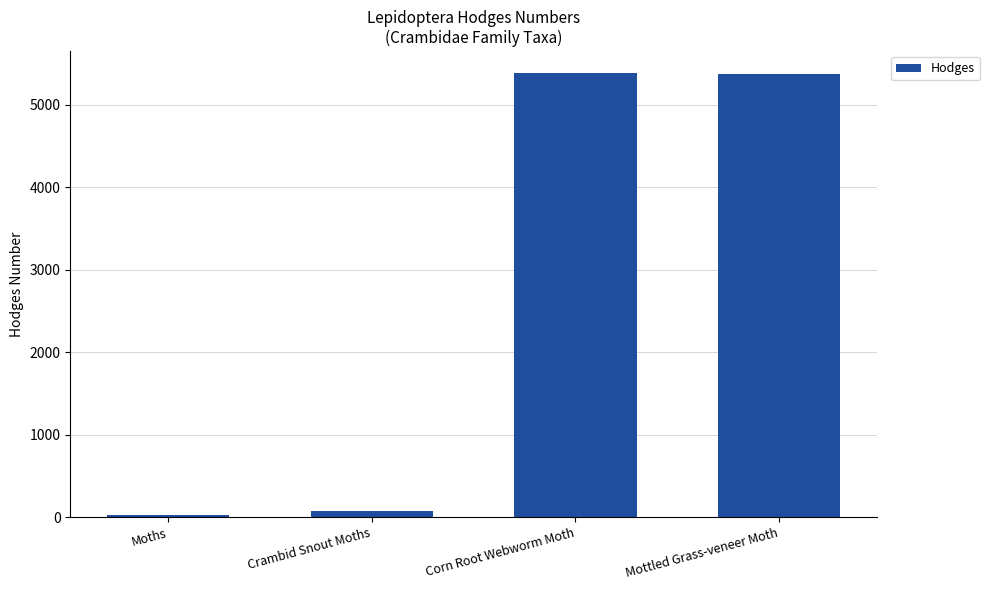

The chart shows a value of 5379.0 at Mottled Grass-veneer Moth. True or false?

True